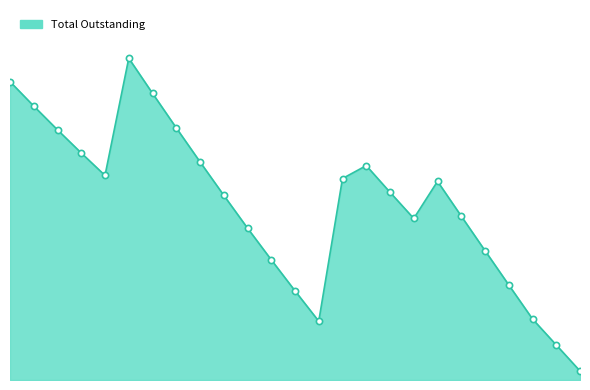

Does the chart have visible grid lines?

No